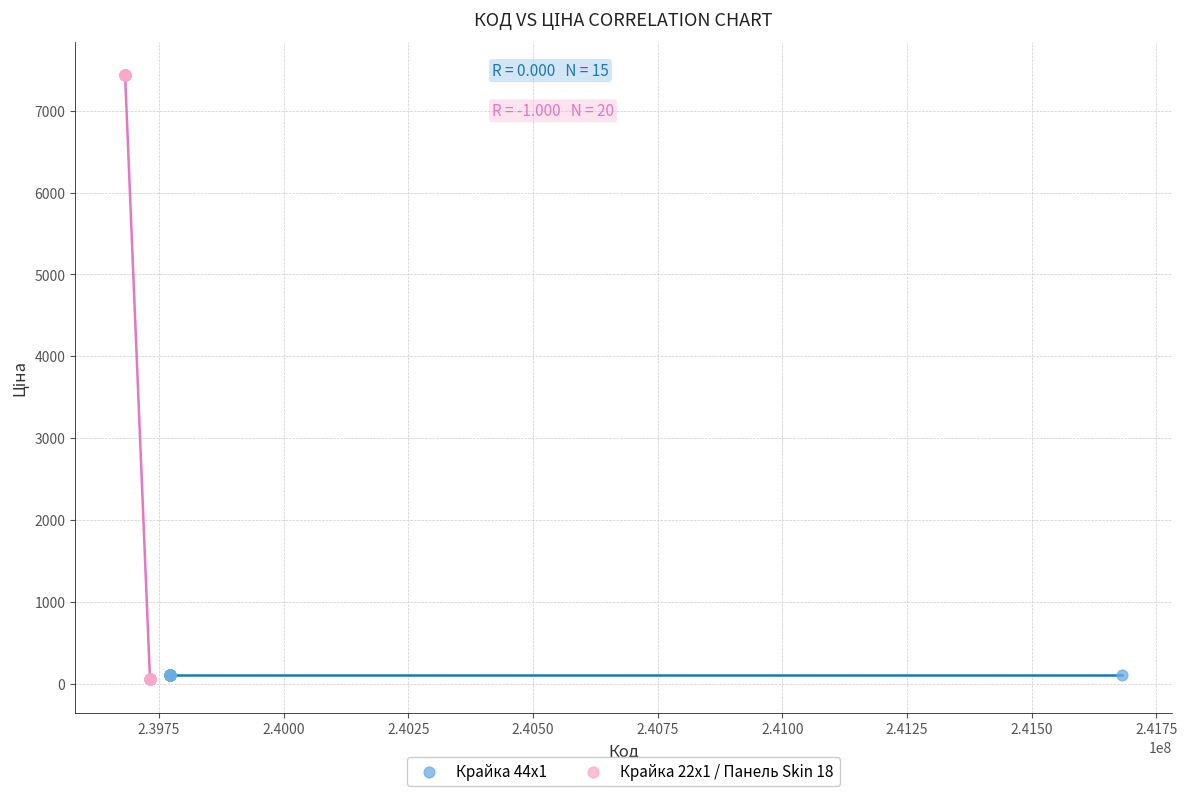

What are all the series names shown in the legend?

Крайка 44x1, Крайка 22x1 / Панель Skin 18